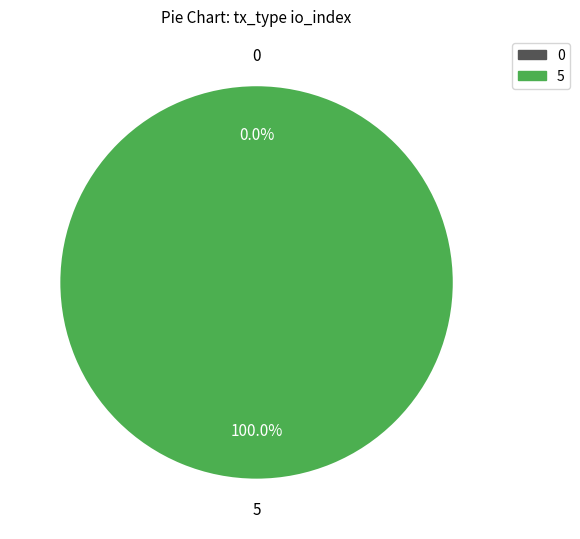

True or false: Regular (io_index=5) accounts for 100% of the total.

True